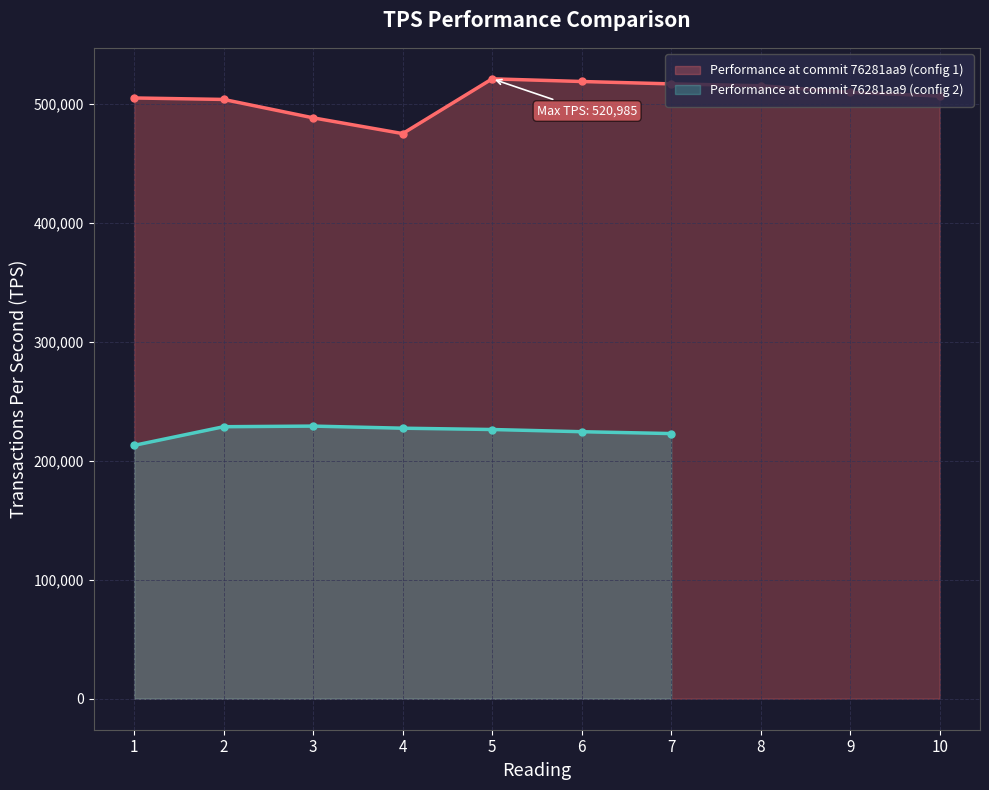

The value at 9 is 509637.9. True or false?

True